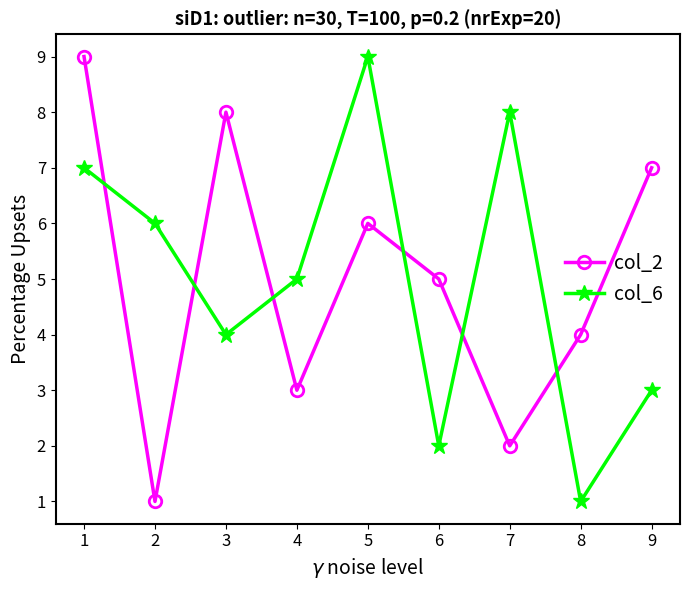

Reading left to right, list all the values displayed in this chart.

col_2: 9	1	8	3	6	5	2	4	7
col_6: 7	6	4	5	9	2	8	1	3